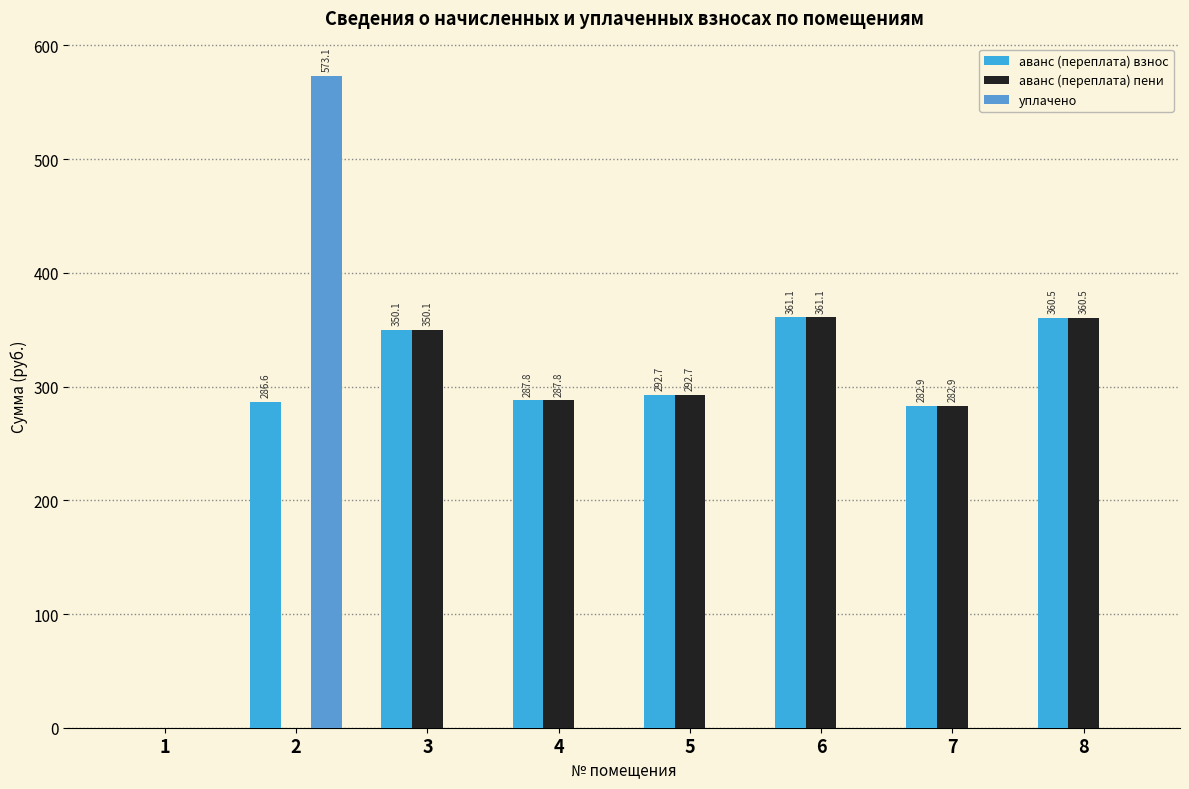

Reading left to right, transcribe all the data shown in this chart.

аванс (переплата) взнос: 1=0.0	2=286.6	3=350.1	4=287.8	5=292.7	6=361.1	7=282.9	8=360.5
аванс (переплата) пени: 1=0.0	2=0.0	3=350.1	4=287.8	5=292.7	6=361.1	7=282.9	8=360.5
уплачено: 1=0.0	2=573.1	3=0.0	4=0.0	5=0.0	6=0.0	7=0.0	8=0.0